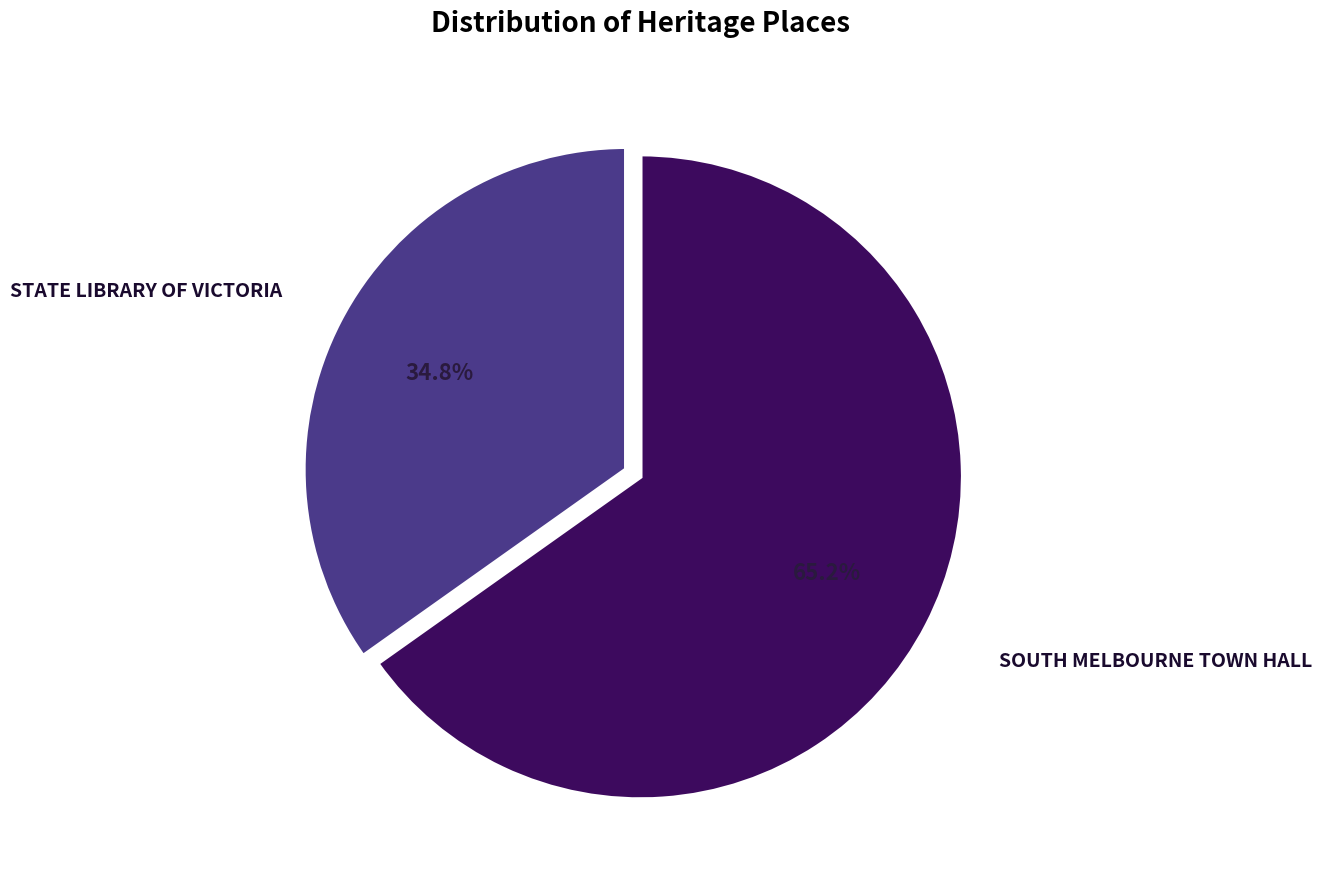

Is there a majority slice in this chart?

Yes